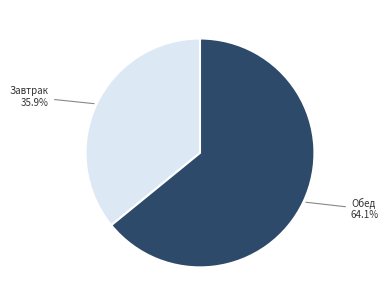

What percentage is the Завтрак slice, to the nearest percent?

36%